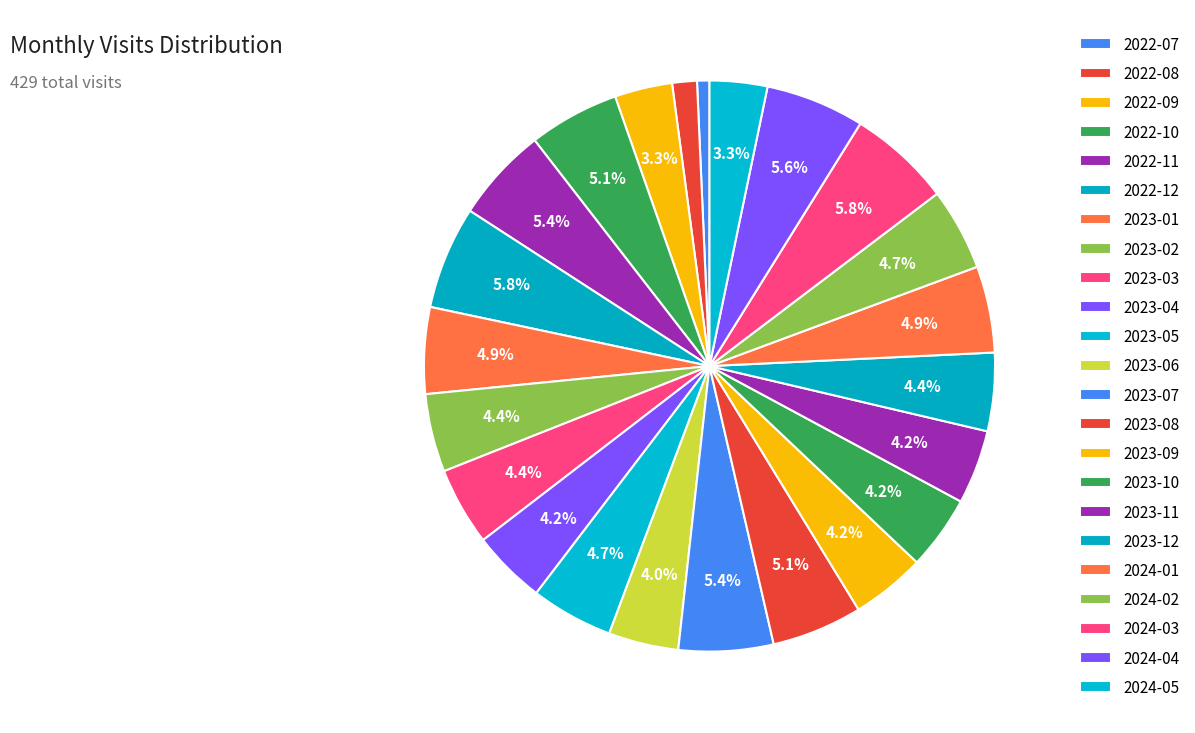

Which category has the smallest portion of the pie?

2022-07